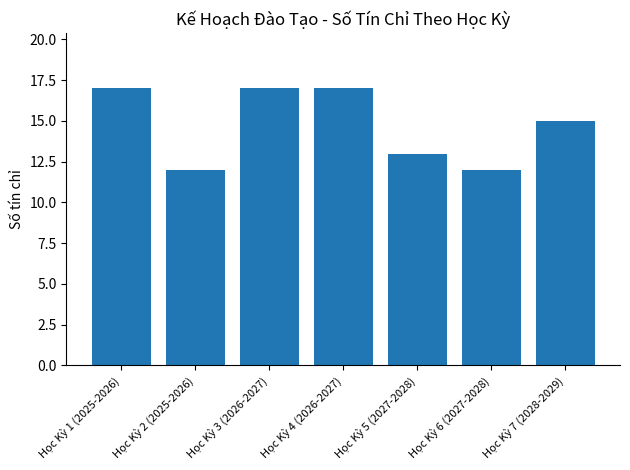

What is the label of the 1st bar from the left?

Học Kỳ 1 (2025-2026)